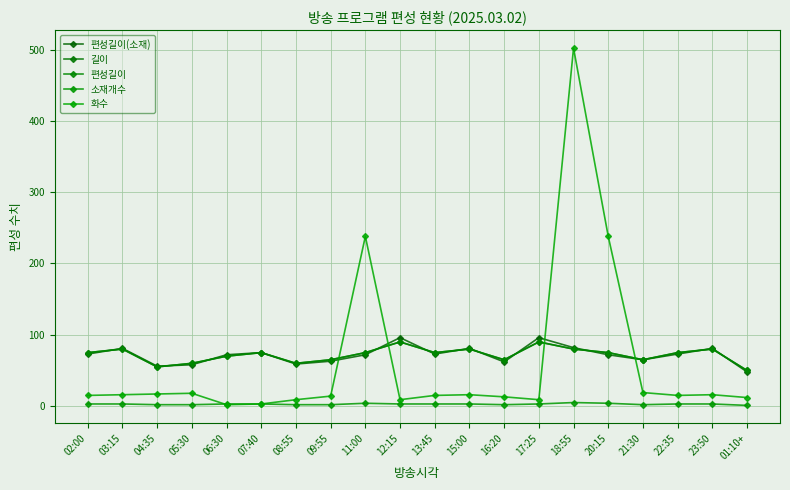

Where is the first local maximum for 화수?

05:30